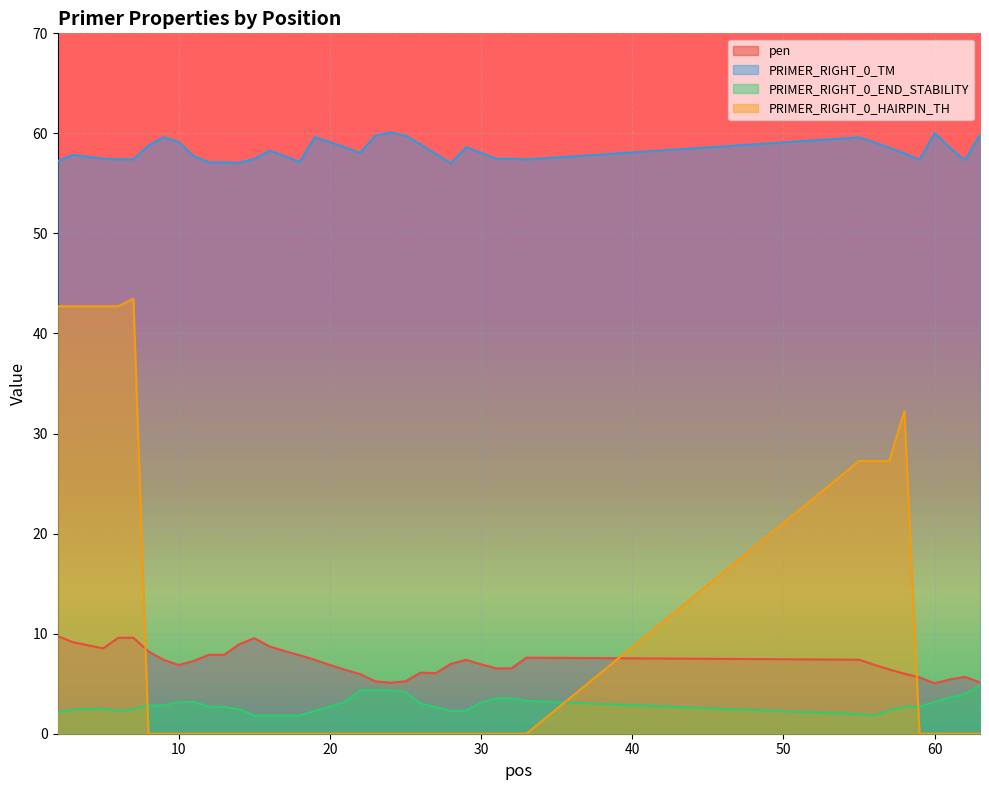

What is the value of the PRIMER_RIGHT_0_END_STABILITY point at the 18th from the left?

2.7